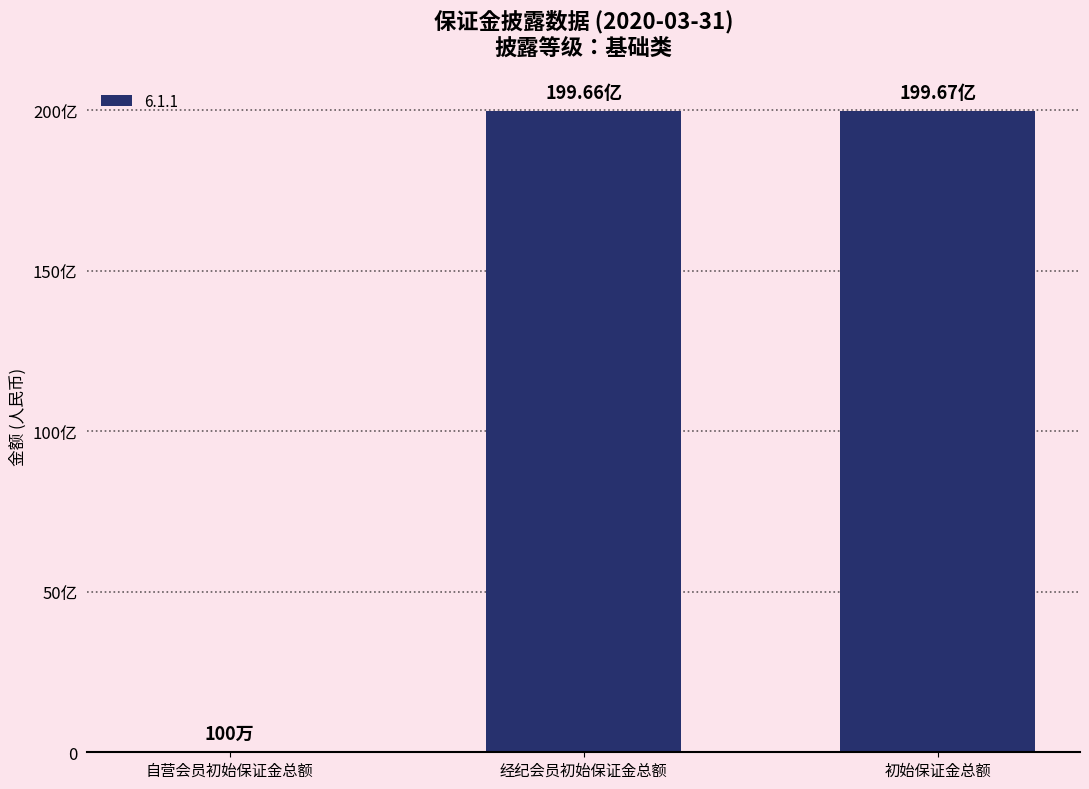

Where is the data nearest to the value 9984243473?

经纪会员初始保证金总额